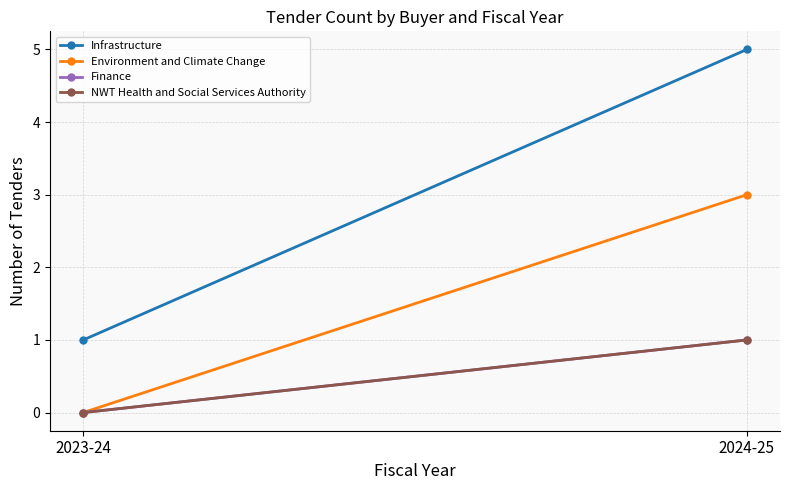

Reading left to right, list all the values displayed in this chart.

Infrastructure: 1	5
Environment and Climate Change: 0	3
Finance: 0	1
NWT Health and Social Services Authority: 0	1